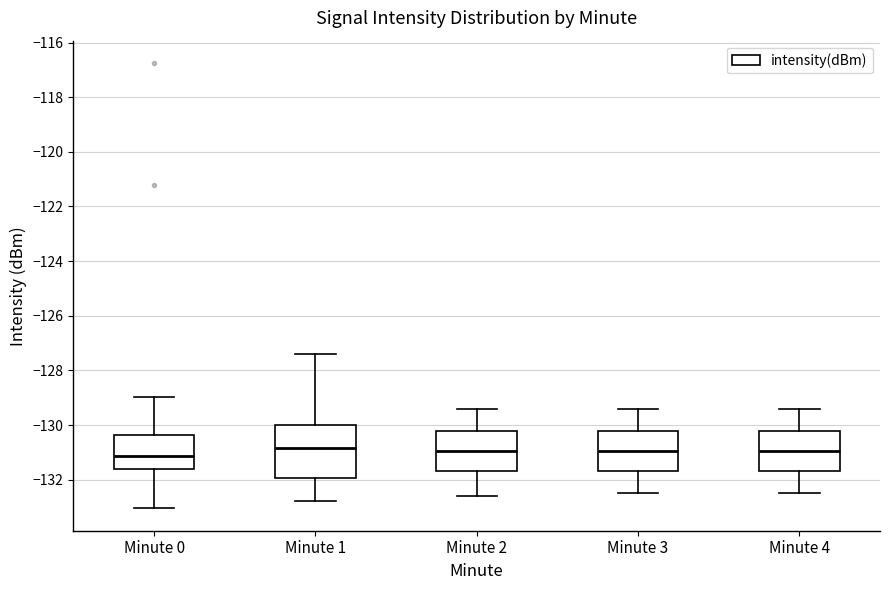

Which box's median line is the lowest?

Minute 0